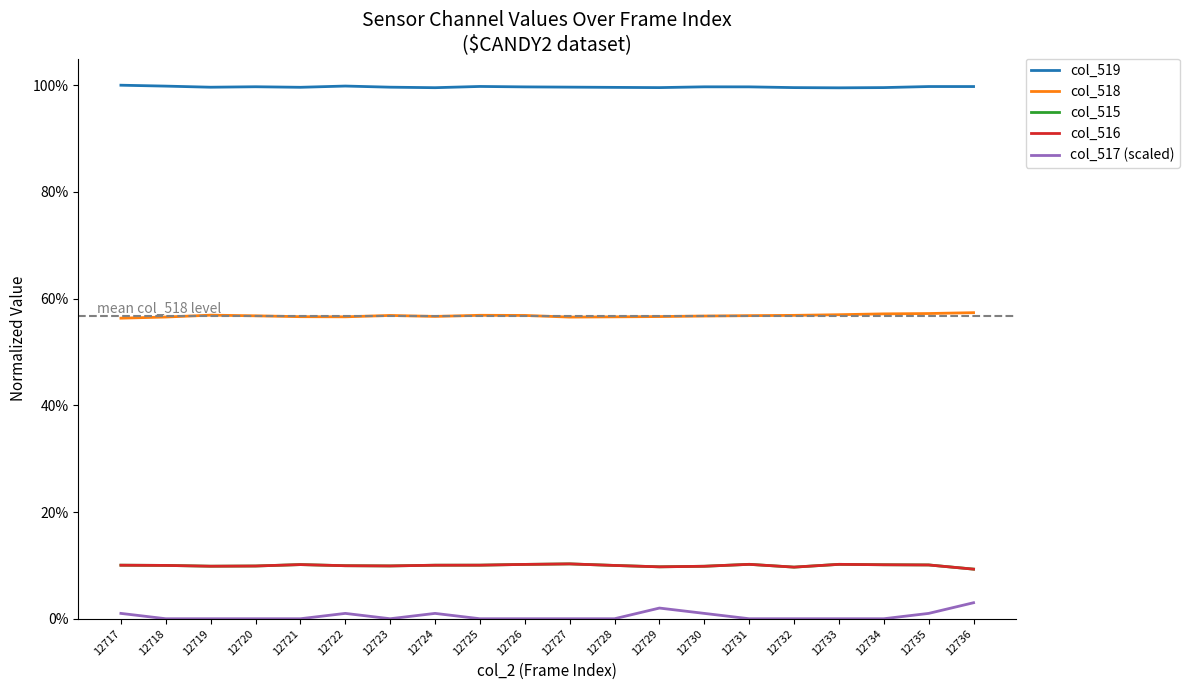

What are all the series names shown in the legend?

col_519, col_518, col_515, col_516, col_517 (scaled)